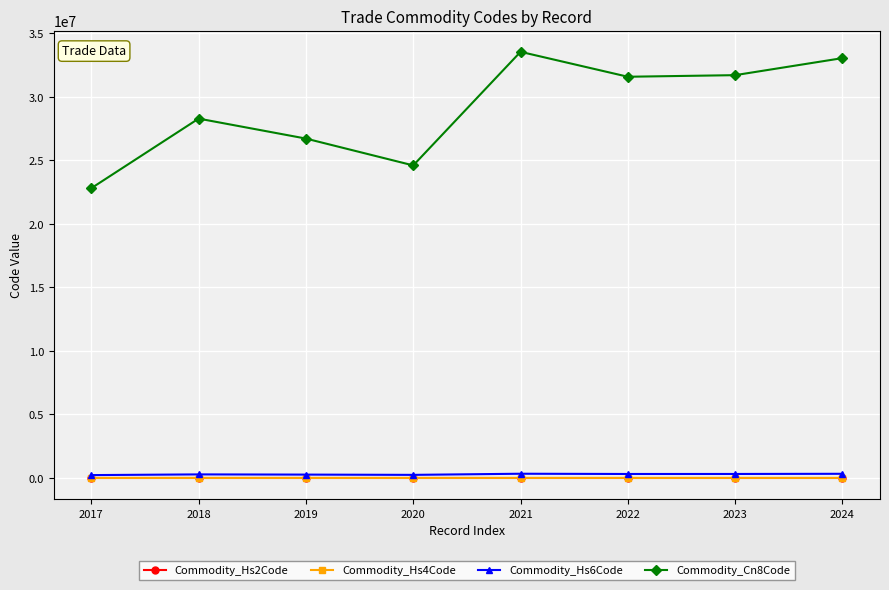

What is the maximum value shown in the chart?

33552197.8